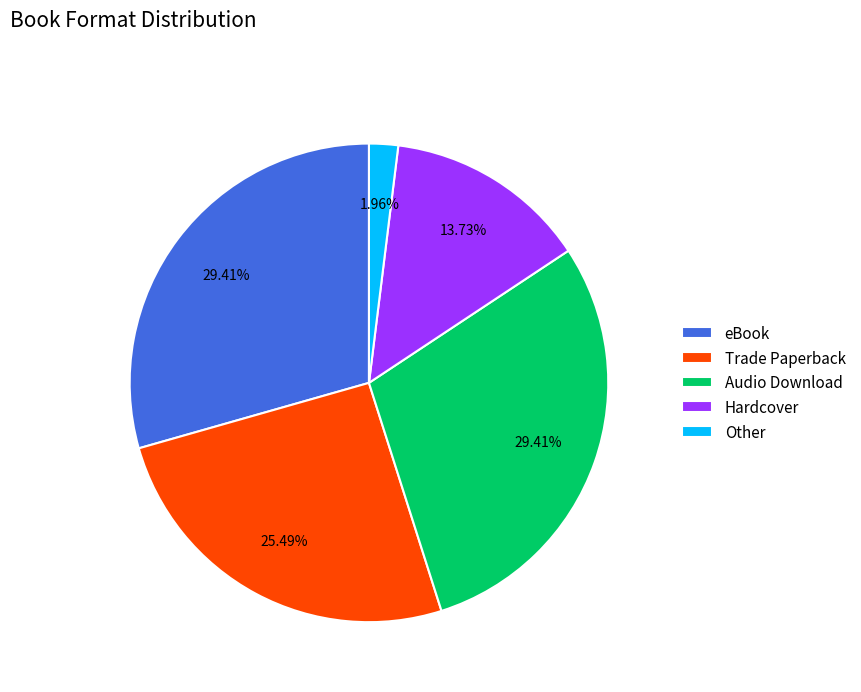

What percentage is the Audio Download slice, to the nearest percent?

29%